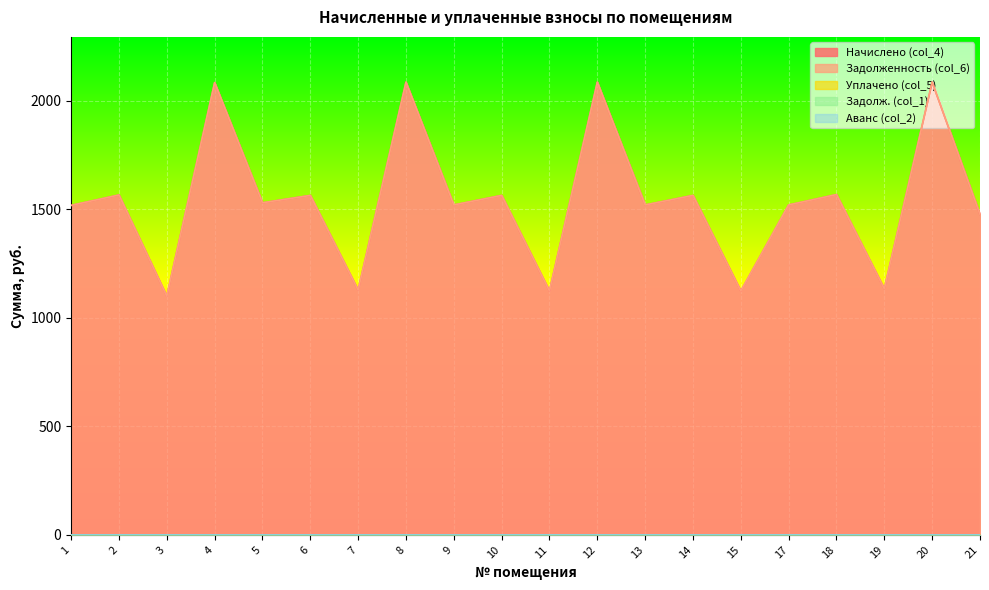

How many distinct data groups are displayed?

5